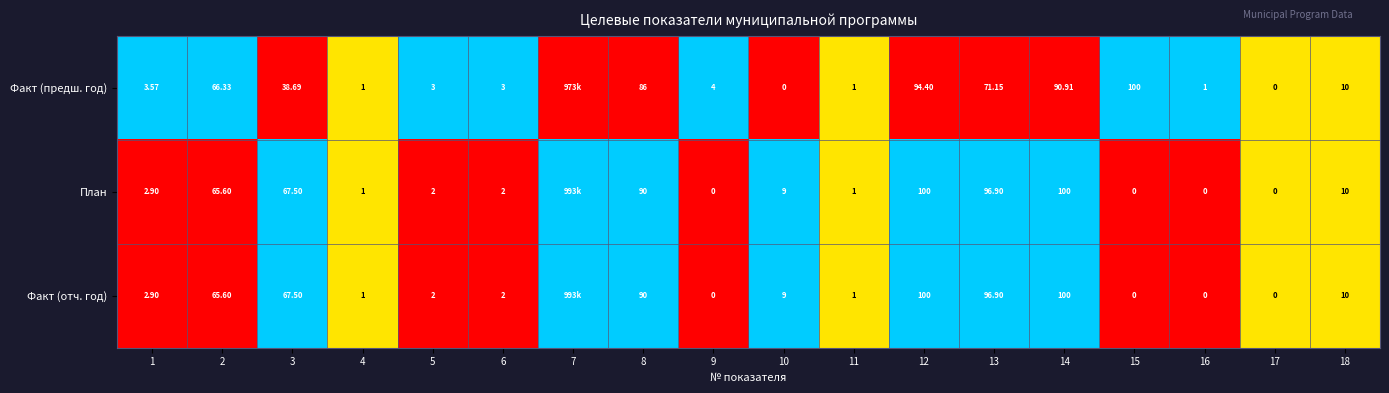

Is the value of План at 17 greater than the value of Факт (предш. год) at 11?

No